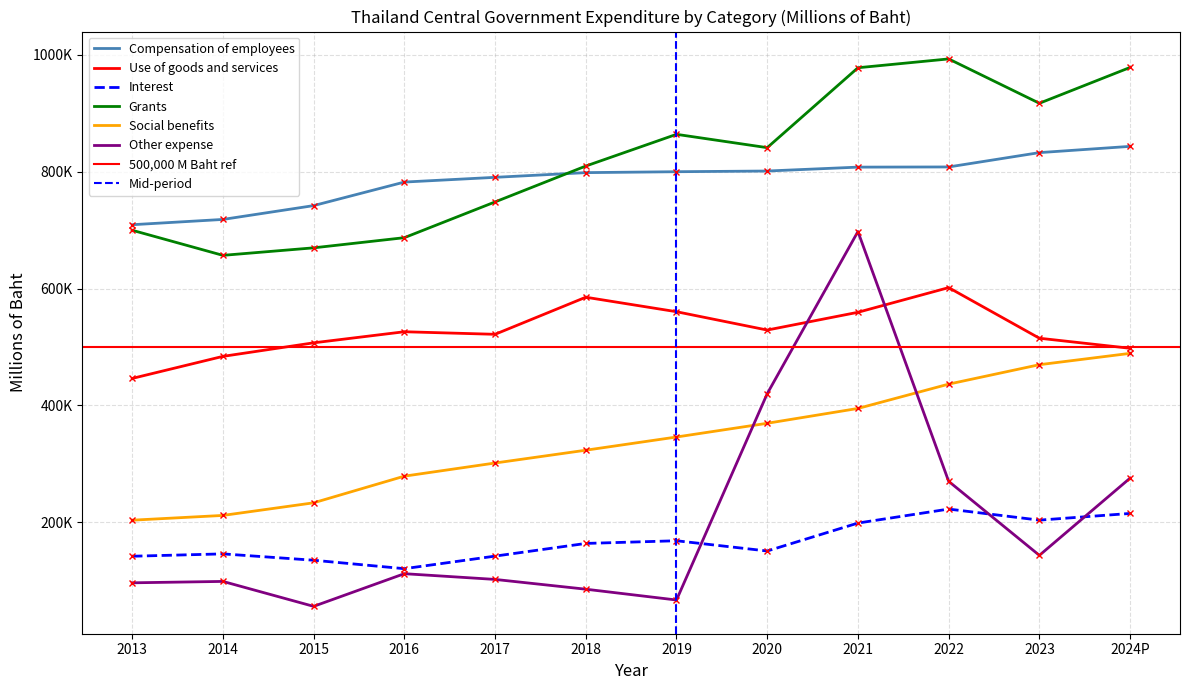

What is the average value of the Interest series?

167735.0